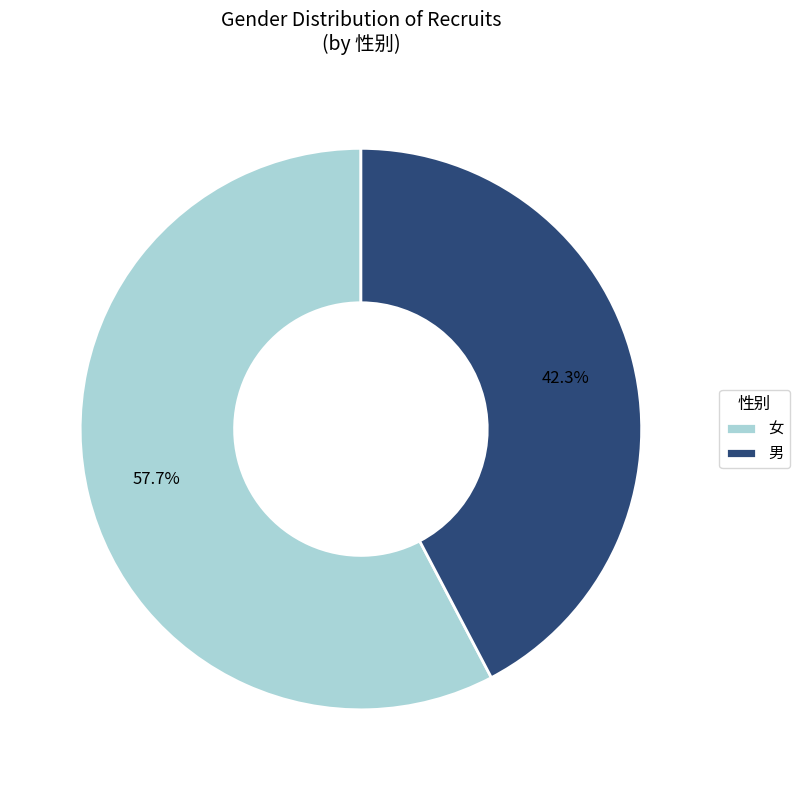

How many slices are in this pie chart?

2